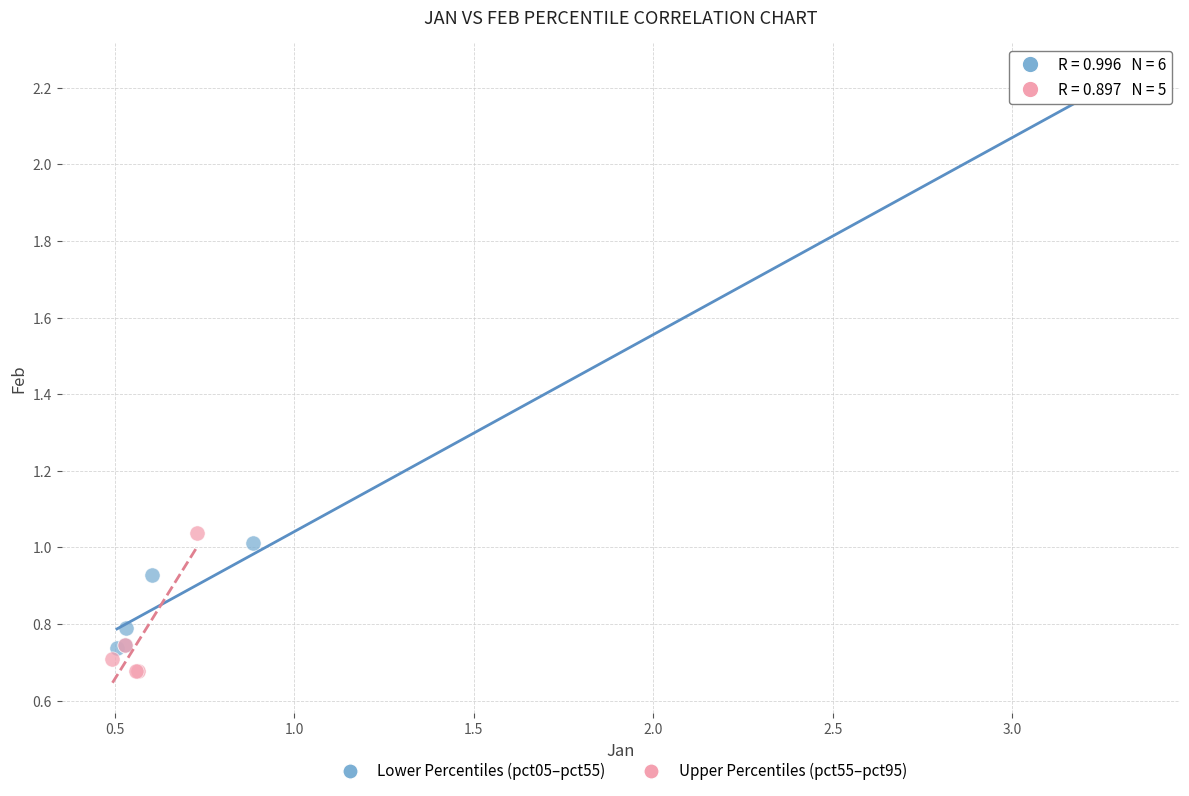

Which series reaches the maximum Y coordinate?

Lower Percentiles (pct05–pct55)